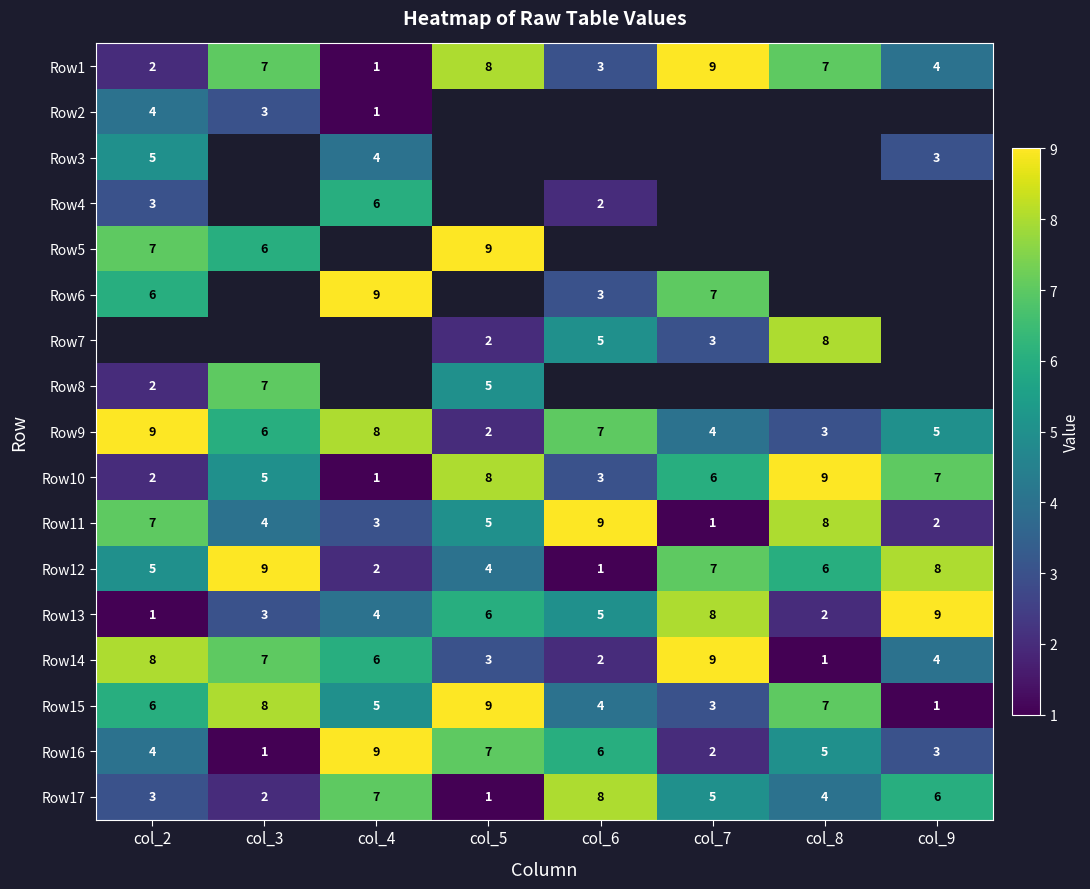

What is the maximum value for Row9?

9